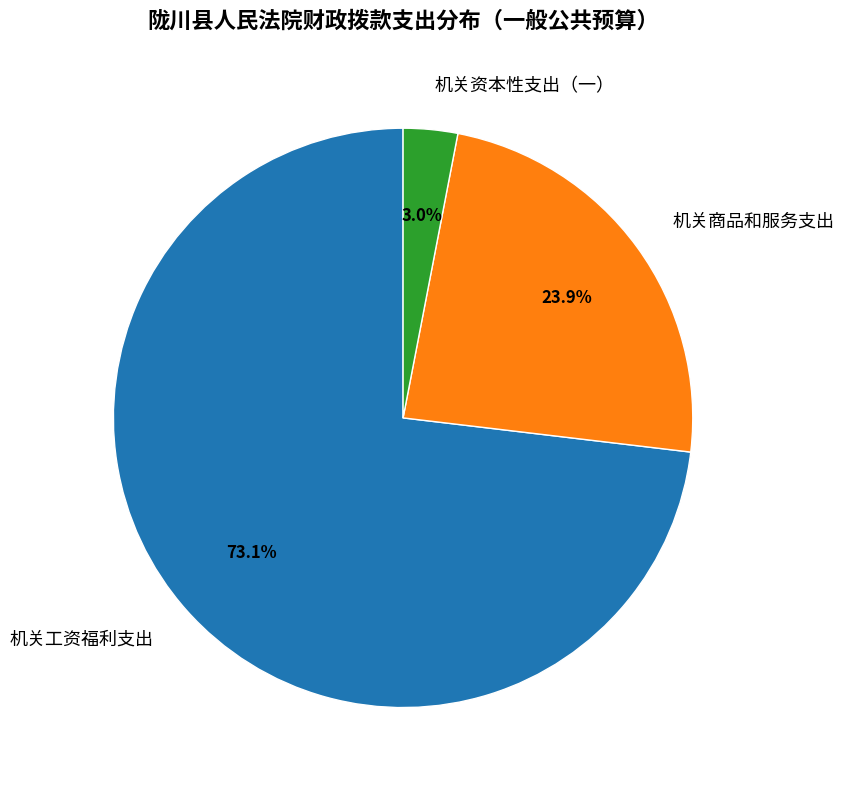

Which slice represents more than half of the pie?

机关工资福利支出